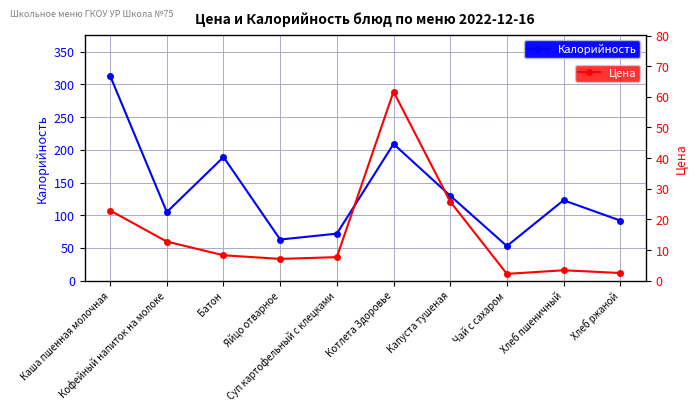

Which has a higher value, Каша пшенная молочная or Капуста тушеная?

Каша пшенная молочная